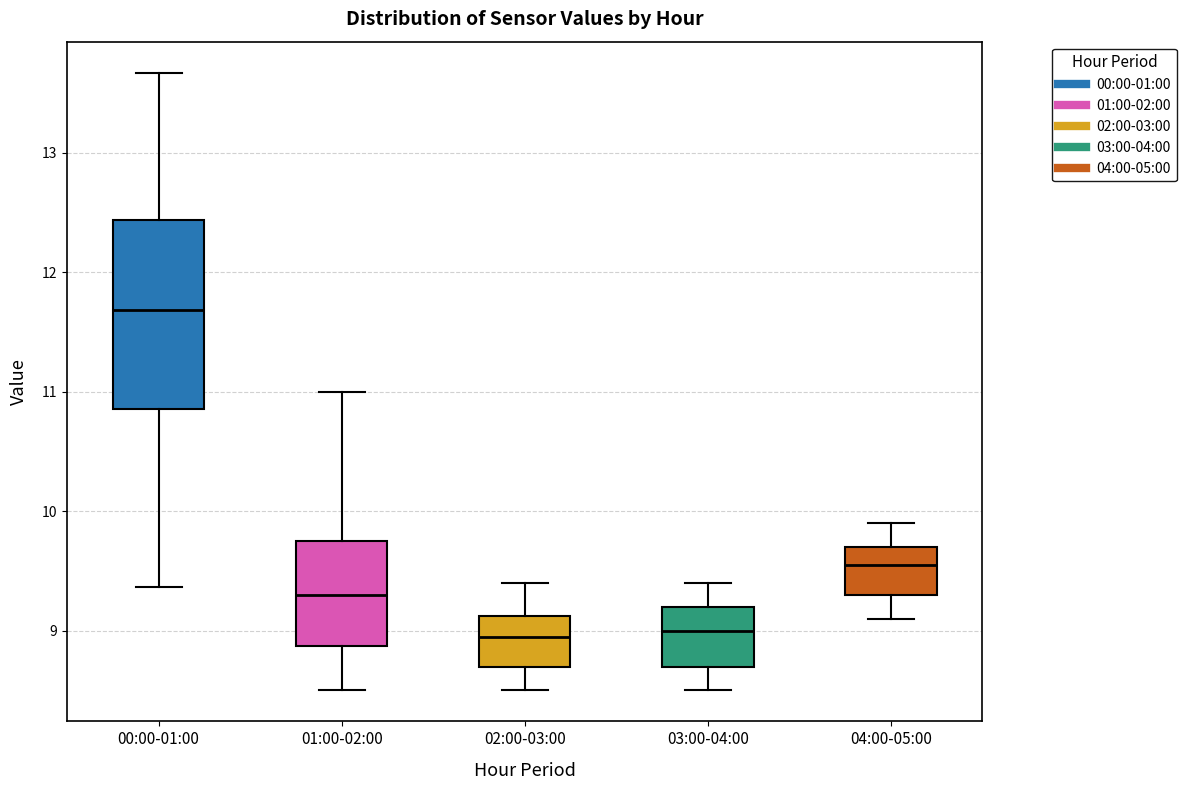

Reading left to right, read every box against the y-axis: the position of its median line, the range the box covers, and the ends of its whiskers. The values are not printed on the chart, so give them approximately, as read against the axis.

00:00-01:00: median 11.7, box 10.9 to 12.4, whiskers 9.4 to 13.7
01:00-02:00: median 9.3, box 8.9 to 9.7, whiskers 8.5 to 11.0
02:00-03:00: median 9.0, box 8.7 to 9.1, whiskers 8.5 to 9.4
03:00-04:00: median 9.0, box 8.7 to 9.2, whiskers 8.5 to 9.4
04:00-05:00: median 9.6, box 9.3 to 9.7, whiskers 9.1 to 9.9